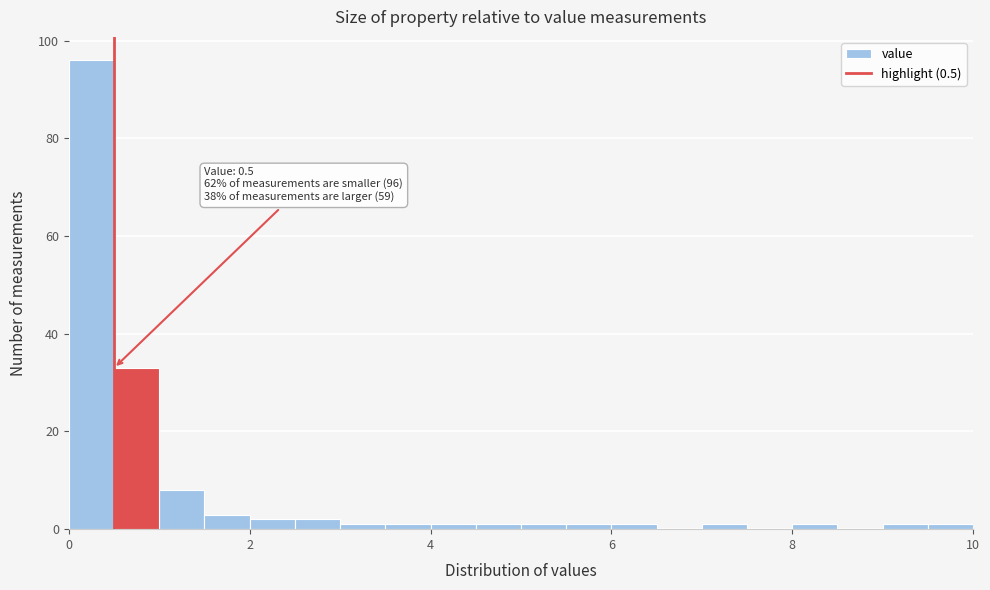

Around what value on the x-axis is the tallest bar? Give the approximate position of its centre, as read against the axis.

0.2